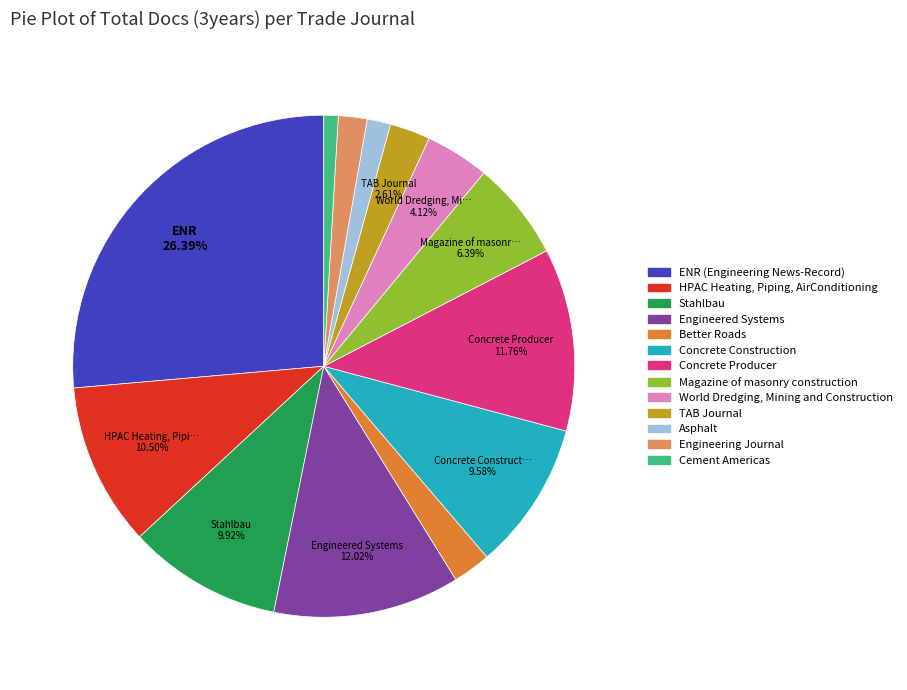

Does any single category account for the majority?

No